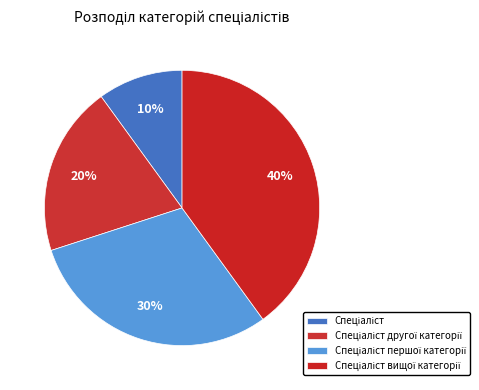

How many segments does this pie chart have?

4